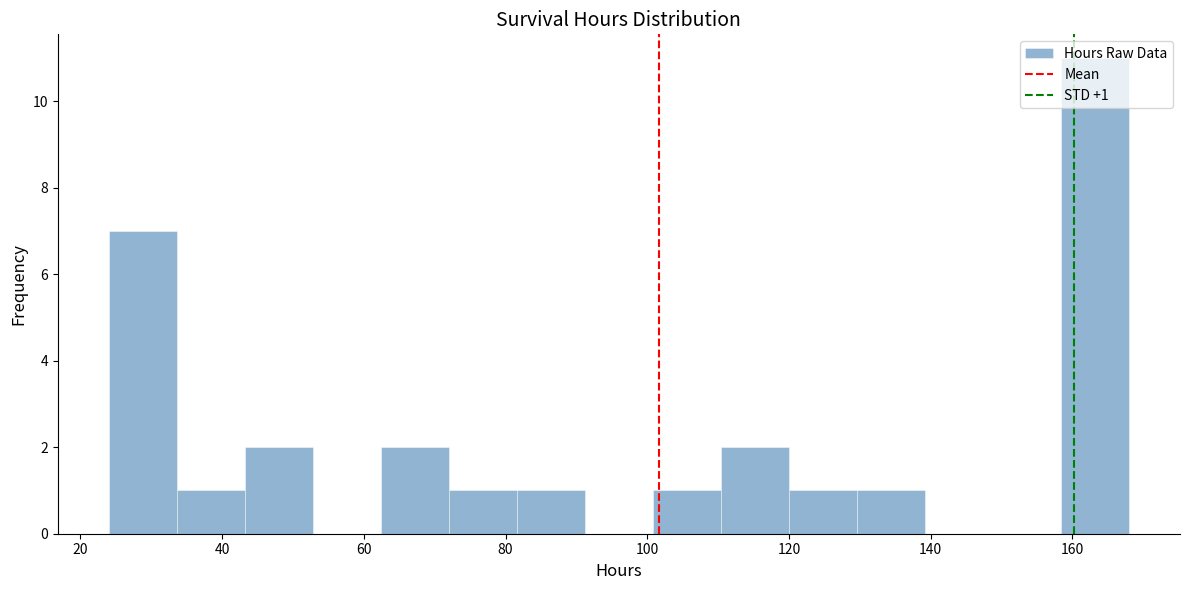

Which range on the x-axis has the tallest bar?

158.4 to 168.0